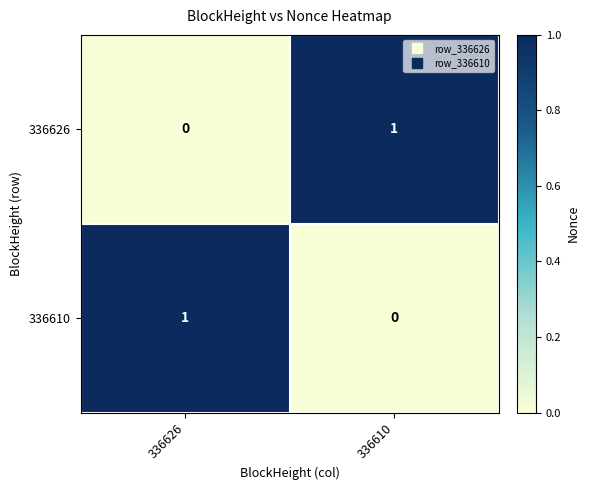

Rank the categories by 336626 value from lowest to highest.

336626, 336610